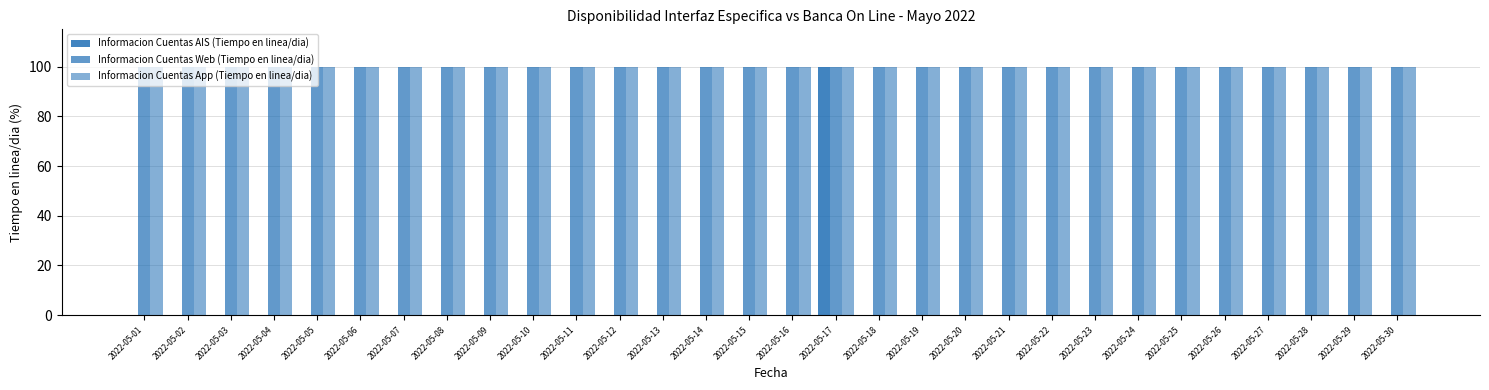

Are the bars grouped side by side (vs. stacked)?

Yes